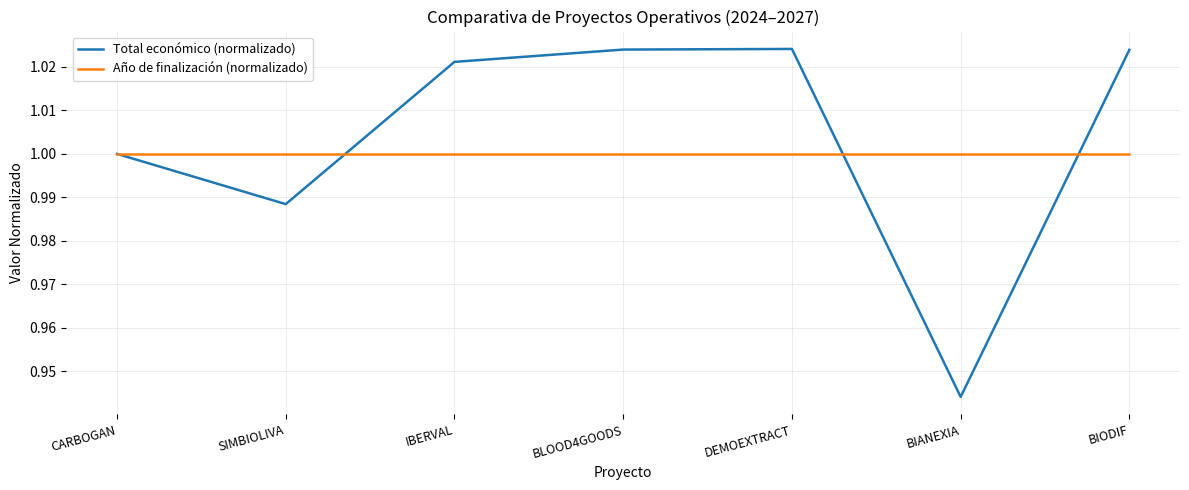

At which label is Total económico (normalizado) closest to 0?

BIANEXIA